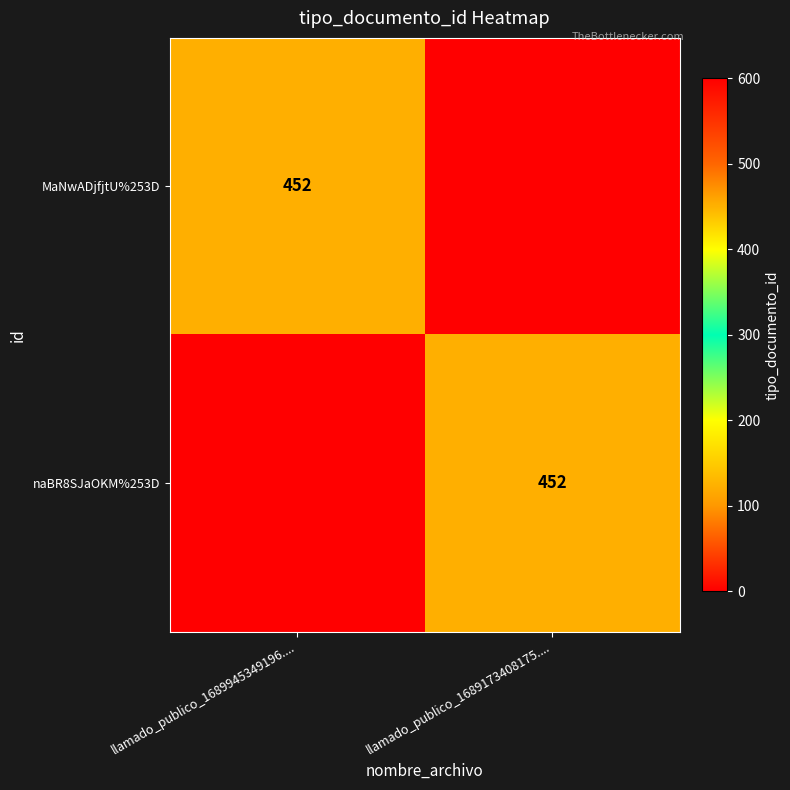

Is it true that MaNwADjfjtU%253D equals 452 at llamado_publico_1689945349196....?

True